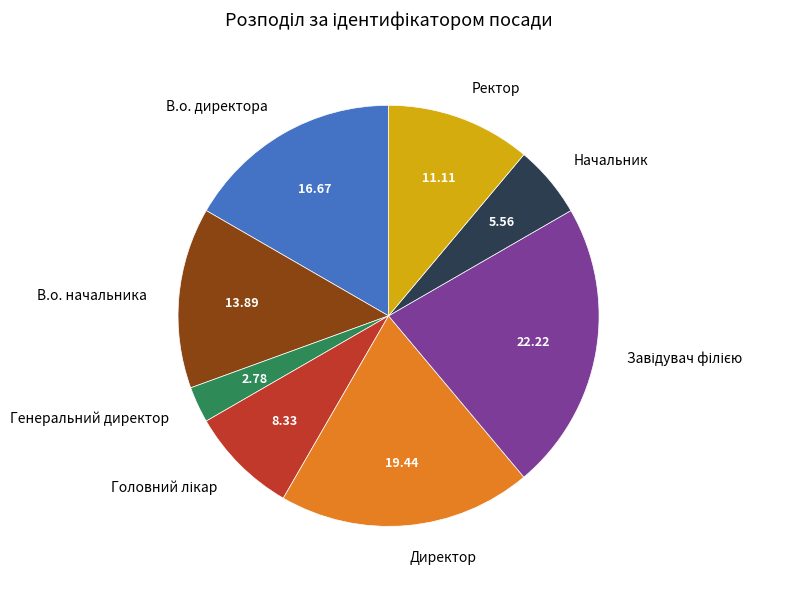

Is Генеральний директор the majority of the pie?

No